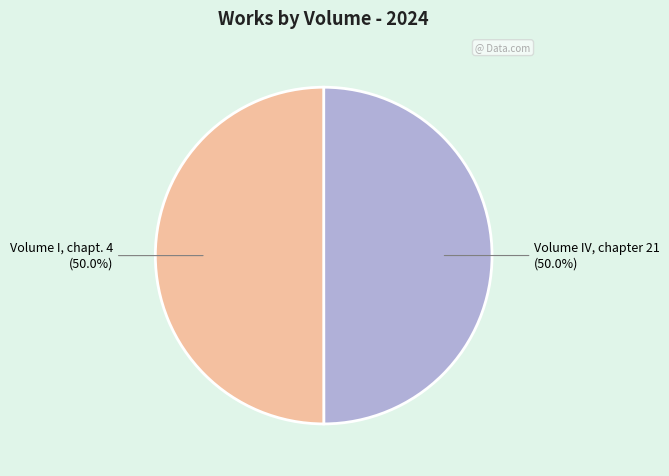

Approximately how many times larger is the value at Volume IV, chapter 21 compared to Volume I, chapt. 4?

1.0